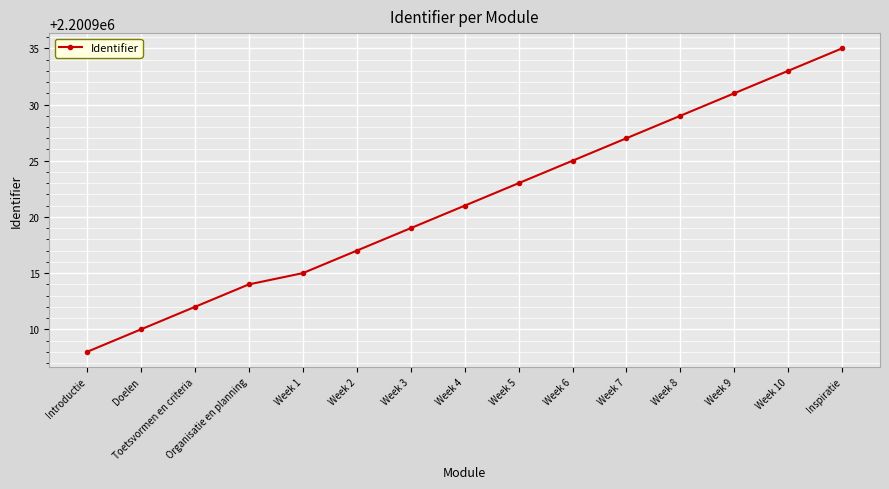

Reading left to right, transcribe all the data shown in this chart.

2200908	2200910	2200912	2200914	2200915	2200917	2200919	2200921	2200923	2200925	2200927	2200929	2200931	2200933	2200935